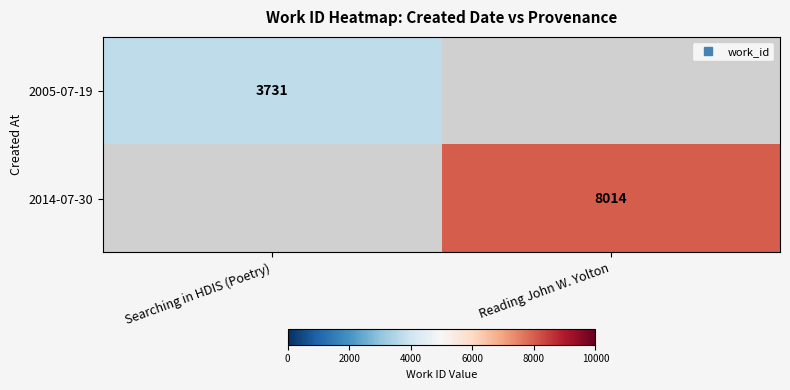

Rank the series by their maximum value, from lowest to highest.

2005-07-19, 2014-07-30